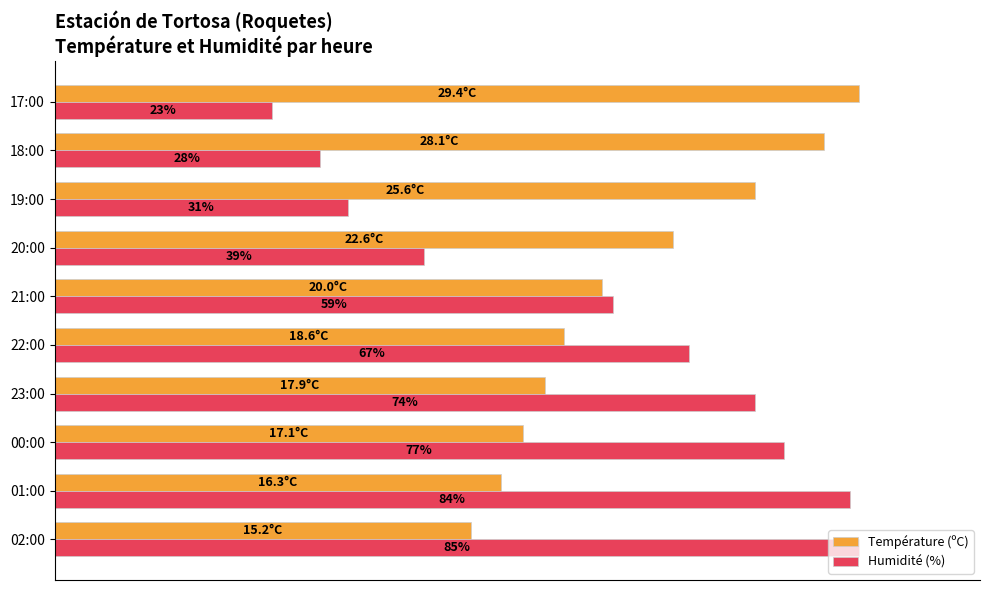

What are all the series names shown in the legend?

Température (ºC), Humidité (%)